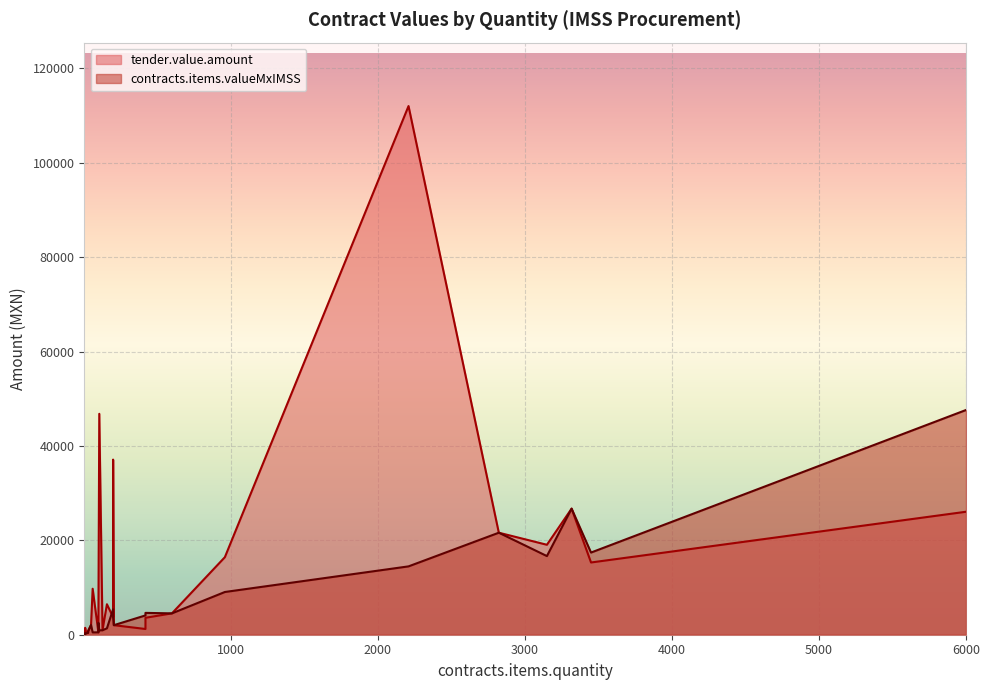

How many interior local valleys does the tender.value.amount series have?

8